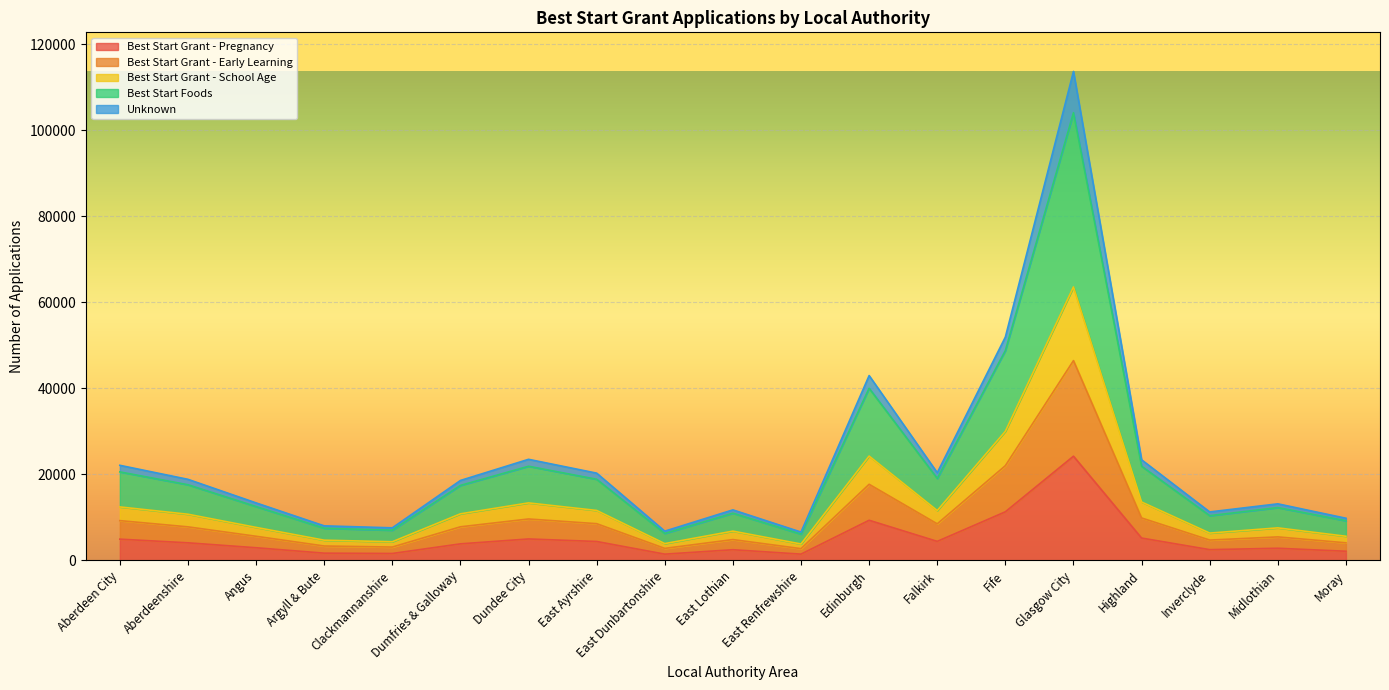

The value of Best Start Grant - Pregnancy at Angus is 1721. True or false?

False